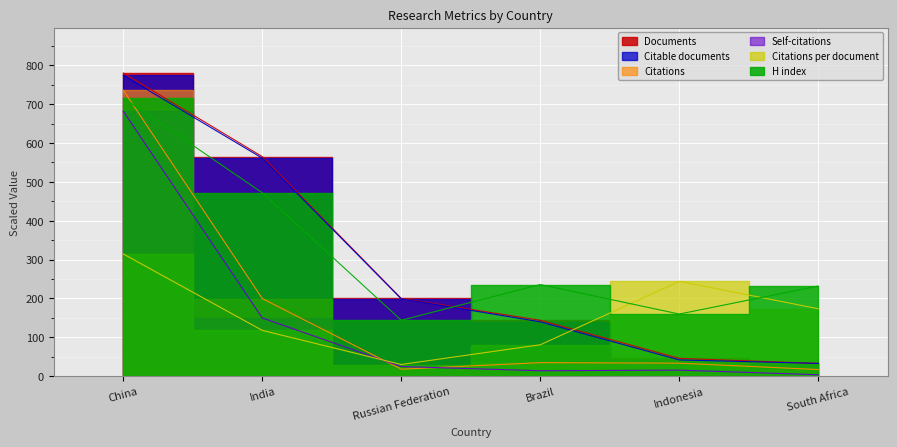

Is the value of Citable documents at South Africa greater than the value of Documents at South Africa?

No